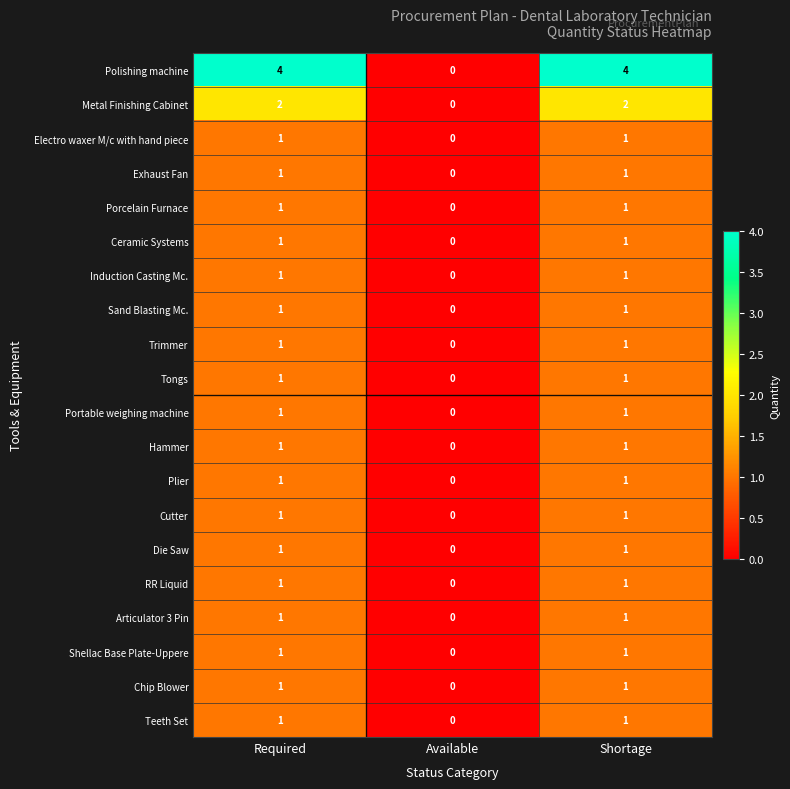

Is the value of Exhaust Fan at Required greater than the value of Metal Finishing Cabinet at Shortage?

No